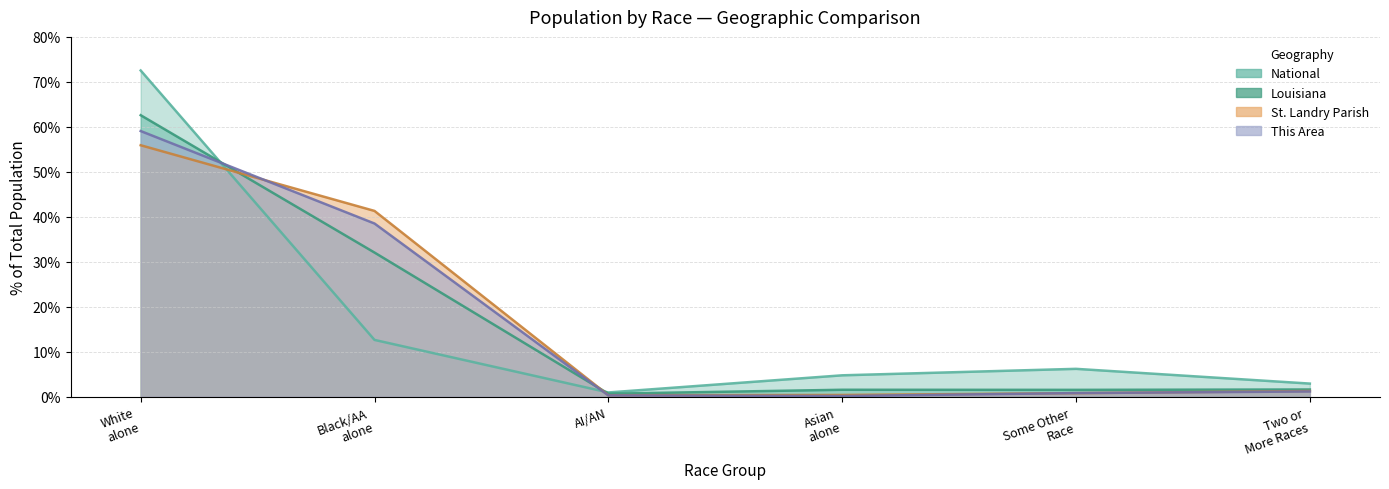

Is it true that This Area equals 0.8 at Some Other Race?

True